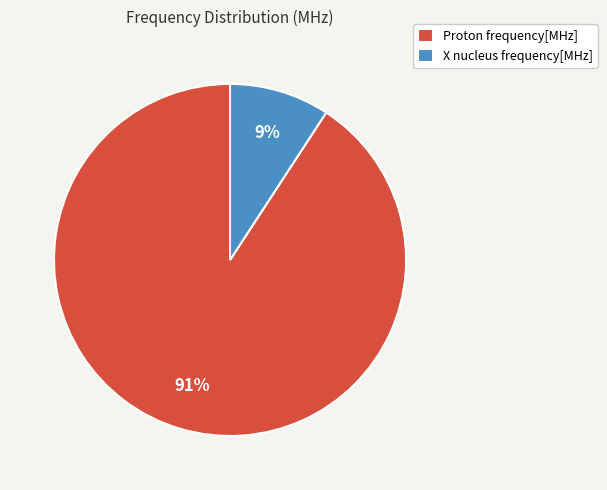

True or false: Proton frequency[MHz] accounts for 91% of the total.

True